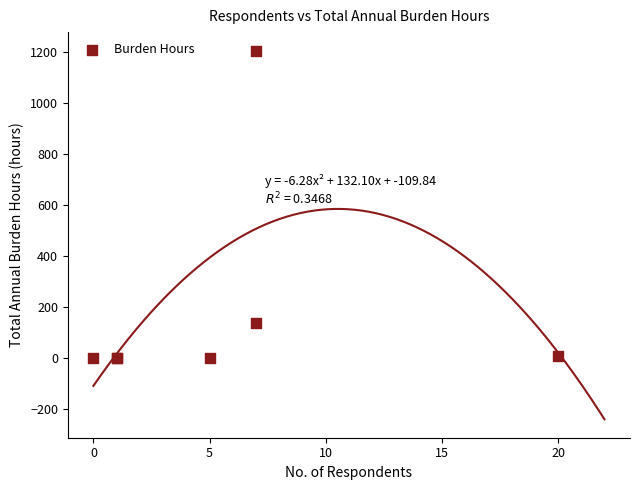

What Y value in the scatter plot is closest to 603?

137.5